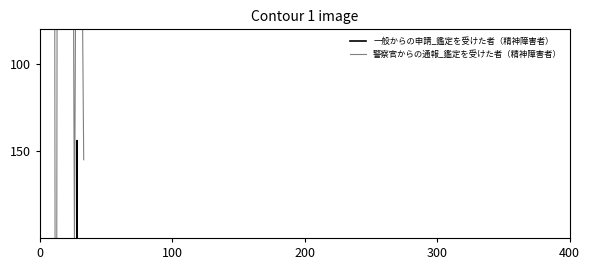

Where is the first local minimum for 警察官からの通報_鑑定を受けた者（精神障害者）?

100